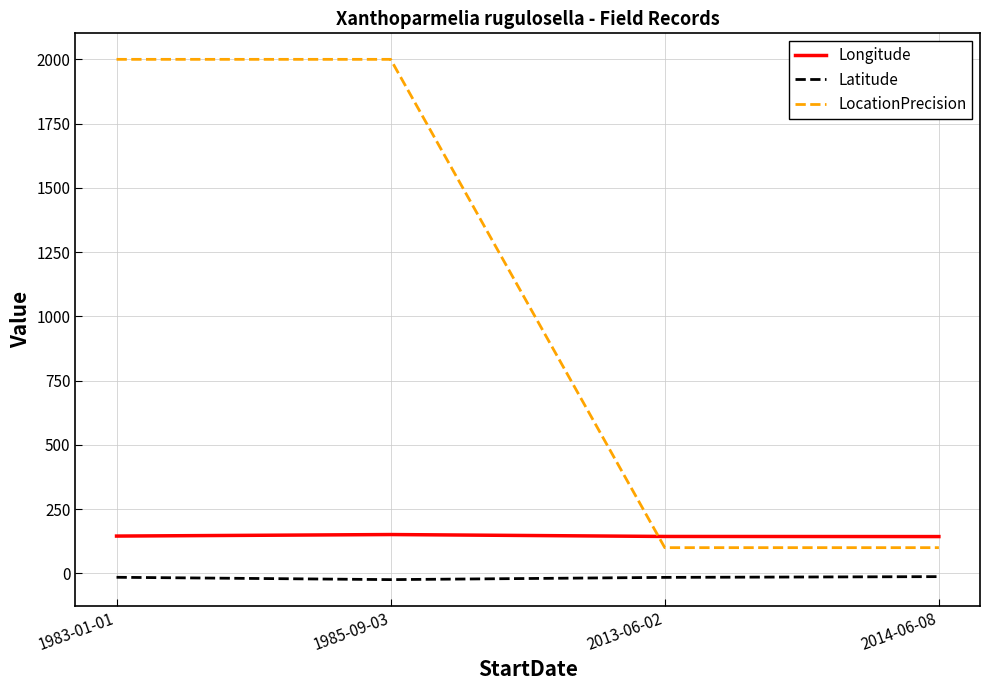

What is the difference between the maximum and second lowest values in the LocationPrecision series?

1900.0